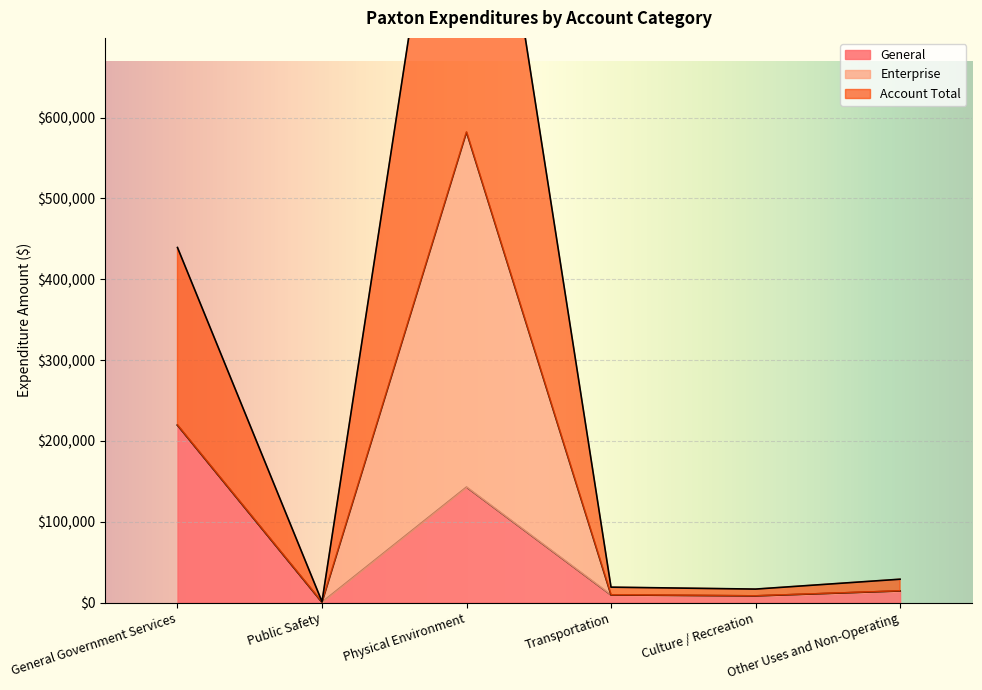

What is the average value of the Account Total series?

139157